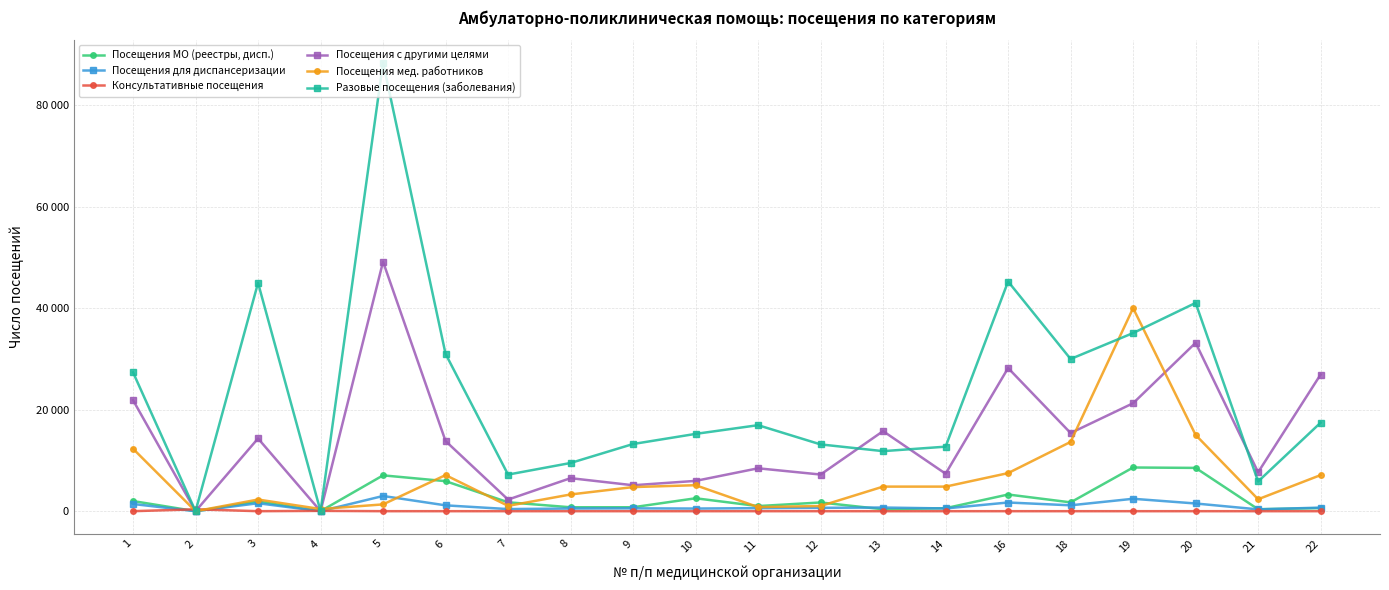

Read the Разовые посещения (заболевания) value at 21, to the nearest 50.

5850